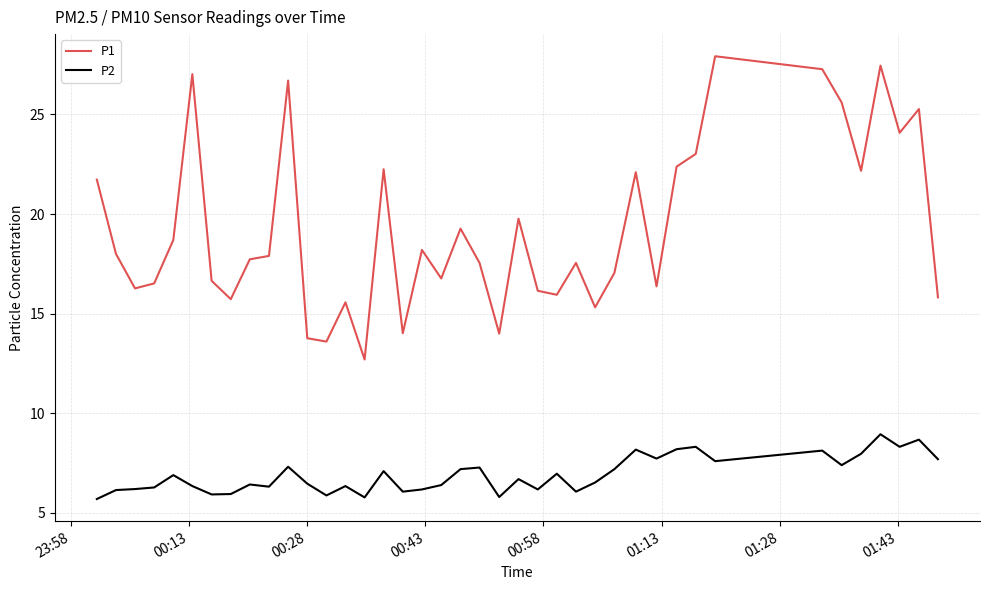

Which series has the widest spread of values?

P1